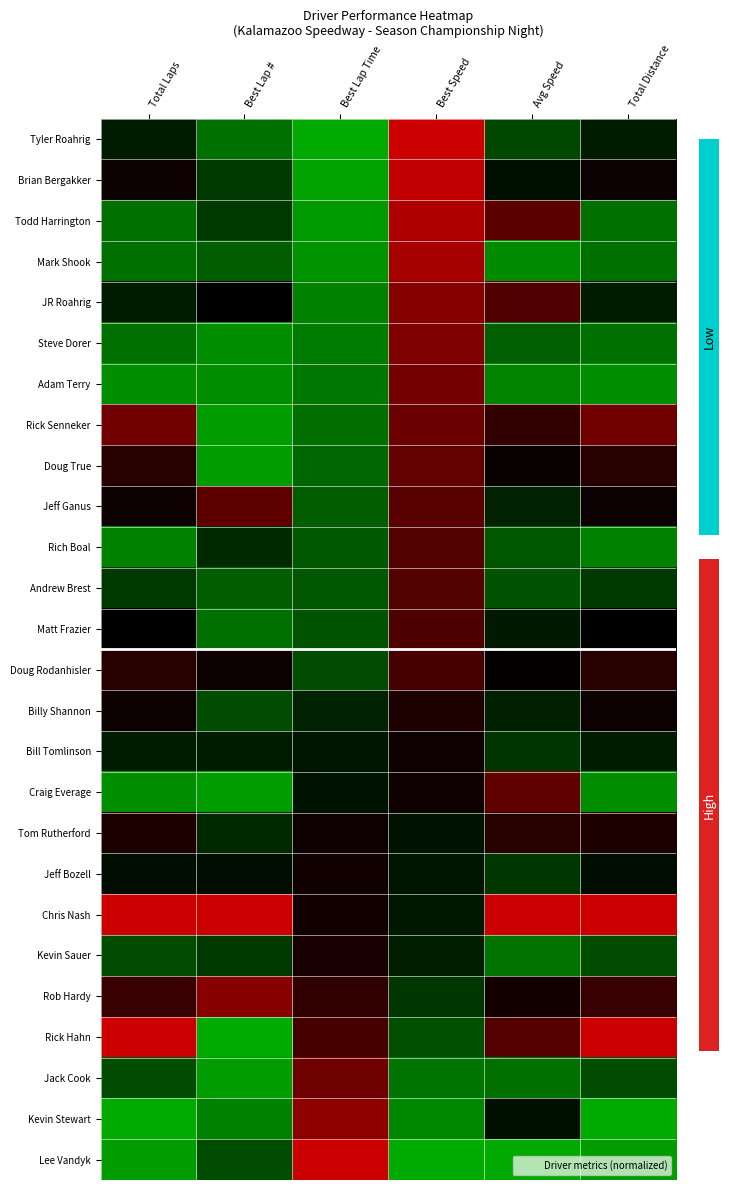

Reading right to left, extract all data points from this chart.

Tyler Roahrig: Total Distance=0.4	Avg Speed=0.3	Best Speed=1.0	Best Lap Time=0.0	Best Lap #=0.2	Total Laps=0.4
Brian Bergakker: Total Distance=0.5	Avg Speed=0.4	Best Speed=1.0	Best Lap Time=0.0	Best Lap #=0.3	Total Laps=0.5
Todd Harrington: Total Distance=0.2	Avg Speed=0.8	Best Speed=0.9	Best Lap Time=0.1	Best Lap #=0.3	Total Laps=0.2
Mark Shook: Total Distance=0.2	Avg Speed=0.1	Best Speed=0.9	Best Lap Time=0.1	Best Lap #=0.2	Total Laps=0.2
JR Roahrig: Total Distance=0.4	Avg Speed=0.7	Best Speed=0.9	Best Lap Time=0.1	Best Lap #=0.5	Total Laps=0.4
Steve Dorer: Total Distance=0.2	Avg Speed=0.2	Best Speed=0.8	Best Lap Time=0.1	Best Lap #=0.1	Total Laps=0.2
Adam Terry: Total Distance=0.1	Avg Speed=0.1	Best Speed=0.8	Best Lap Time=0.2	Best Lap #=0.1	Total Laps=0.1
Rick Senneker: Total Distance=0.8	Avg Speed=0.7	Best Speed=0.8	Best Lap Time=0.2	Best Lap #=0.0	Total Laps=0.8
Doug True: Total Distance=0.6	Avg Speed=0.5	Best Speed=0.8	Best Lap Time=0.2	Best Lap #=0.0	Total Laps=0.6
Jeff Ganus: Total Distance=0.5	Avg Speed=0.4	Best Speed=0.8	Best Lap Time=0.2	Best Lap #=0.8	Total Laps=0.5
Rich Boal: Total Distance=0.1	Avg Speed=0.2	Best Speed=0.7	Best Lap Time=0.2	Best Lap #=0.4	Total Laps=0.1
Andrew Brest: Total Distance=0.3	Avg Speed=0.3	Best Speed=0.7	Best Lap Time=0.2	Best Lap #=0.2	Total Laps=0.3
Matt Frazier: Total Distance=0.5	Avg Speed=0.4	Best Speed=0.7	Best Lap Time=0.3	Best Lap #=0.2	Total Laps=0.5
Doug Rodanhisler: Total Distance=0.6	Avg Speed=0.5	Best Speed=0.7	Best Lap Time=0.3	Best Lap #=0.5	Total Laps=0.6
Billy Shannon: Total Distance=0.5	Avg Speed=0.4	Best Speed=0.6	Best Lap Time=0.4	Best Lap #=0.3	Total Laps=0.5
Bill Tomlinson: Total Distance=0.4	Avg Speed=0.3	Best Speed=0.6	Best Lap Time=0.4	Best Lap #=0.4	Total Laps=0.4
Craig Everage: Total Distance=0.1	Avg Speed=0.8	Best Speed=0.5	Best Lap Time=0.4	Best Lap #=0.0	Total Laps=0.1
Tom Rutherford: Total Distance=0.6	Avg Speed=0.6	Best Speed=0.4	Best Lap Time=0.5	Best Lap #=0.4	Total Laps=0.6
Jeff Bozell: Total Distance=0.5	Avg Speed=0.3	Best Speed=0.4	Best Lap Time=0.6	Best Lap #=0.5	Total Laps=0.5
Chris Nash: Total Distance=1.0	Avg Speed=1.0	Best Speed=0.4	Best Lap Time=0.6	Best Lap #=1.0	Total Laps=1.0
Kevin Sauer: Total Distance=0.3	Avg Speed=0.2	Best Speed=0.4	Best Lap Time=0.6	Best Lap #=0.3	Total Laps=0.3
Rob Hardy: Total Distance=0.7	Avg Speed=0.6	Best Speed=0.3	Best Lap Time=0.7	Best Lap #=0.9	Total Laps=0.7
Rick Hahn: Total Distance=1.0	Avg Speed=0.7	Best Speed=0.3	Best Lap Time=0.7	Best Lap #=0.0	Total Laps=1.0
Jack Cook: Total Distance=0.3	Avg Speed=0.2	Best Speed=0.2	Best Lap Time=0.8	Best Lap #=0.0	Total Laps=0.3
Kevin Stewart: Total Distance=0.0	Avg Speed=0.4	Best Speed=0.1	Best Lap Time=0.9	Best Lap #=0.1	Total Laps=0.0
Lee Vandyk: Total Distance=0.0	Avg Speed=0.0	Best Speed=0.0	Best Lap Time=1.0	Best Lap #=0.3	Total Laps=0.0